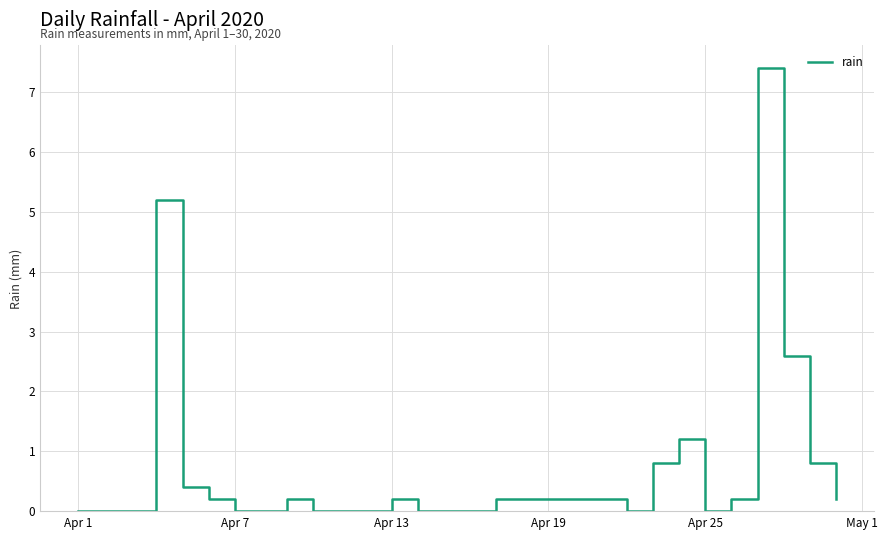

What is the greatest value displayed?

7.4